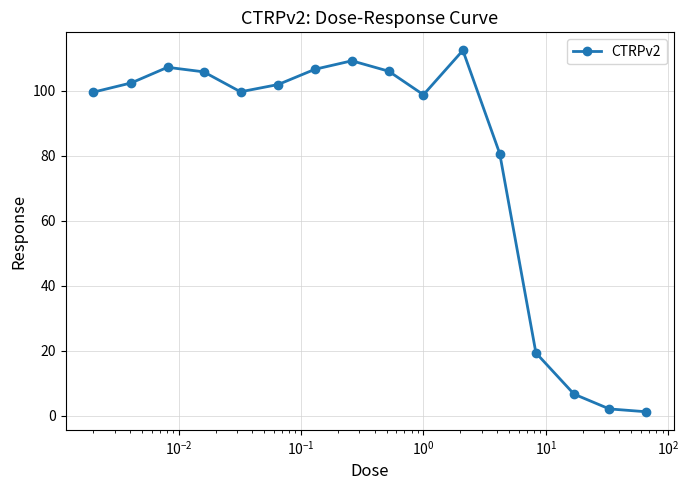

Does the chart display data point markers on the line(s)?

Yes